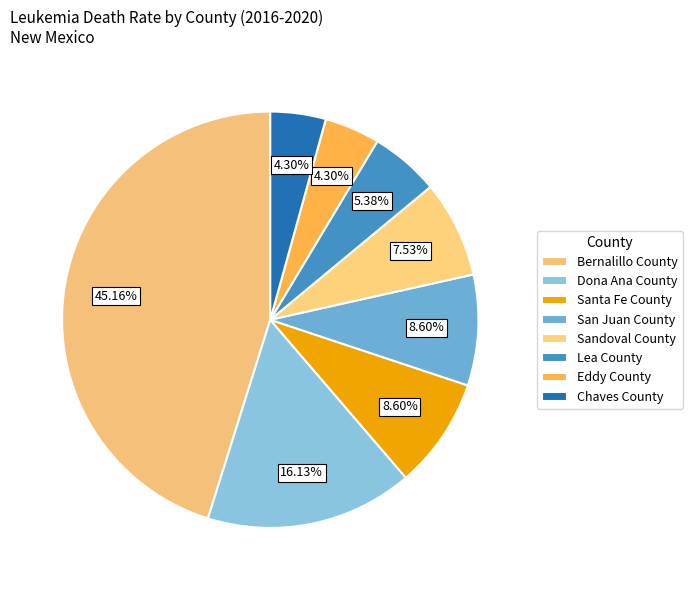

How many segments does this pie chart have?

8